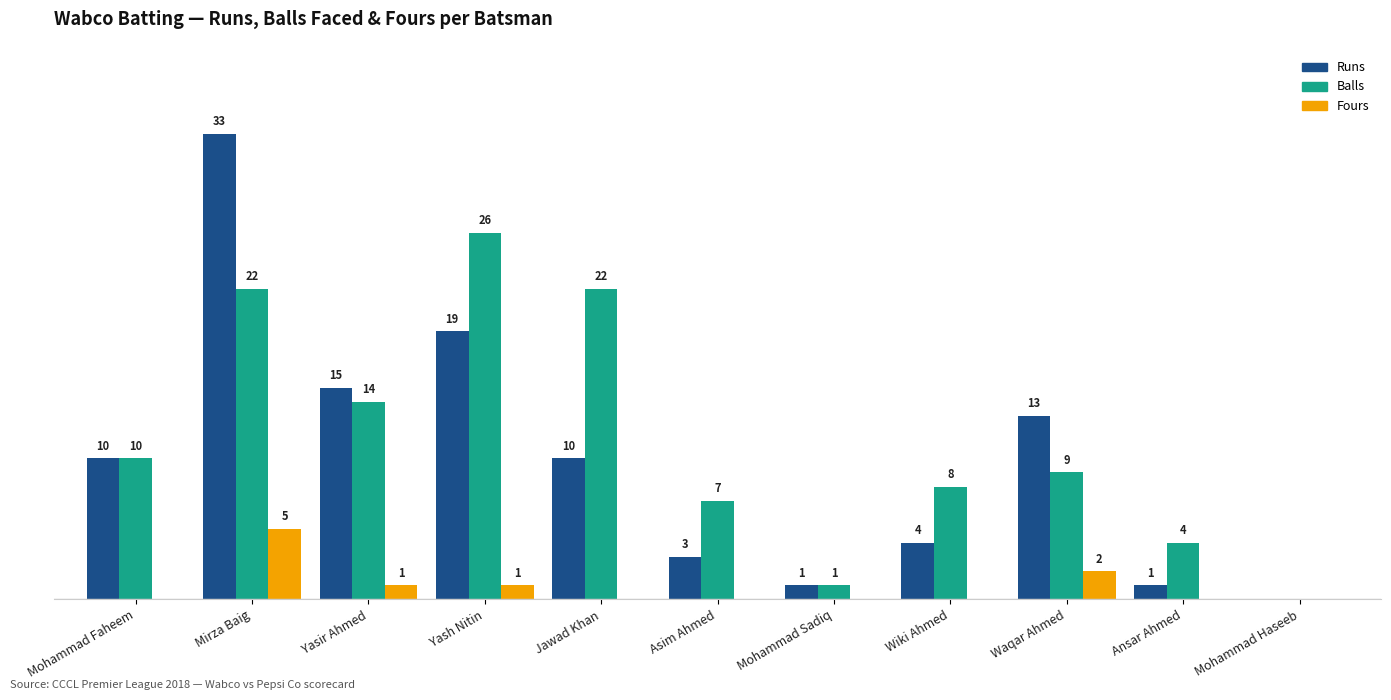

At which label is Fours closest to 2?

Waqar Ahmed